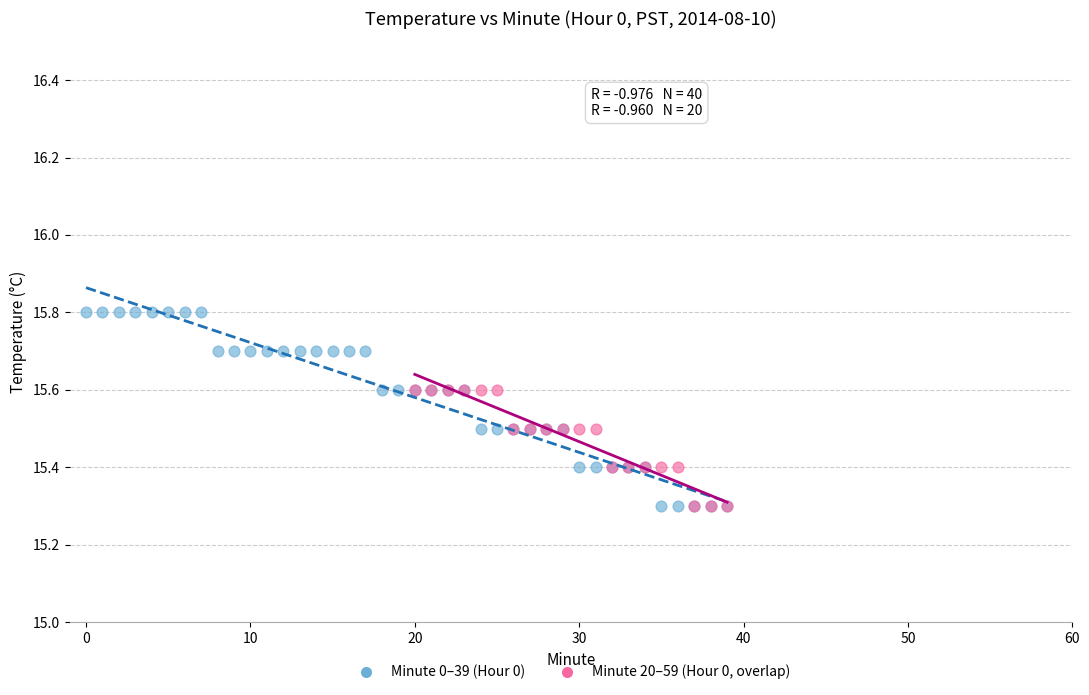

Which series has the widest spread of Y values?

Minute 0–39 (Hour 0)